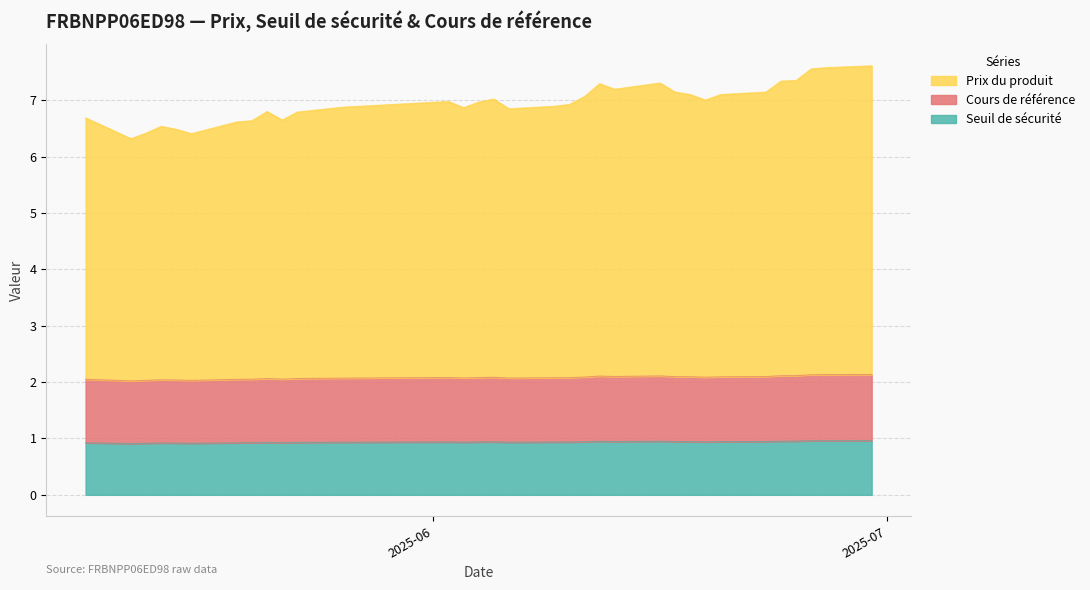

What are all the series names shown in the legend?

Prix du produit, Cours de référence, Seuil de sécurité